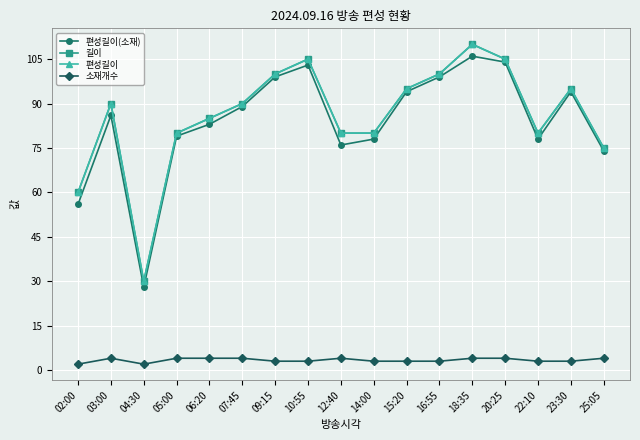

Reading left to right, transcribe all the data shown in this chart.

편성길이(소재): 56	86	28	79	83	89	99	103	76	78	94	99	106	104	78	94	74
길이: 60	90	30	80	85	90	100	105	80	80	95	100	110	105	80	95	75
편성길이: 60	90	30	80	85	90	100	105	80	80	95	100	110	105	80	95	75
소재개수: 2	4	2	4	4	4	3	3	4	3	3	3	4	4	3	3	4